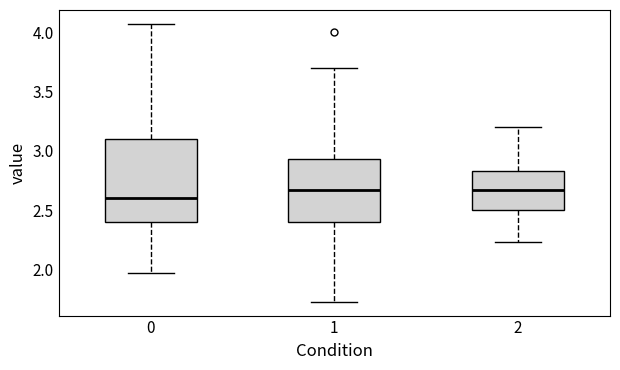

Reading left to right, transcribe this box plot: for each box, give where its median line is, the range the box spans, and where its two whiskers end, as read against the y-axis. The values are not printed on the chart, so give them approximately, as read against the axis.

0: median 2.60, box 2.40 to 3.10, whiskers 1.95 to 4.05
1: median 2.65, box 2.40 to 2.95, whiskers 1.75 to 3.70
2: median 2.65, box 2.50 to 2.85, whiskers 2.25 to 3.20